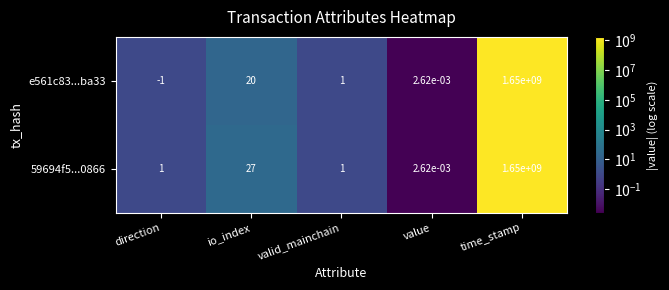

Is the value of e561c83...ba33 at io_index greater than the value of 59694f5...0866 at io_index?

No